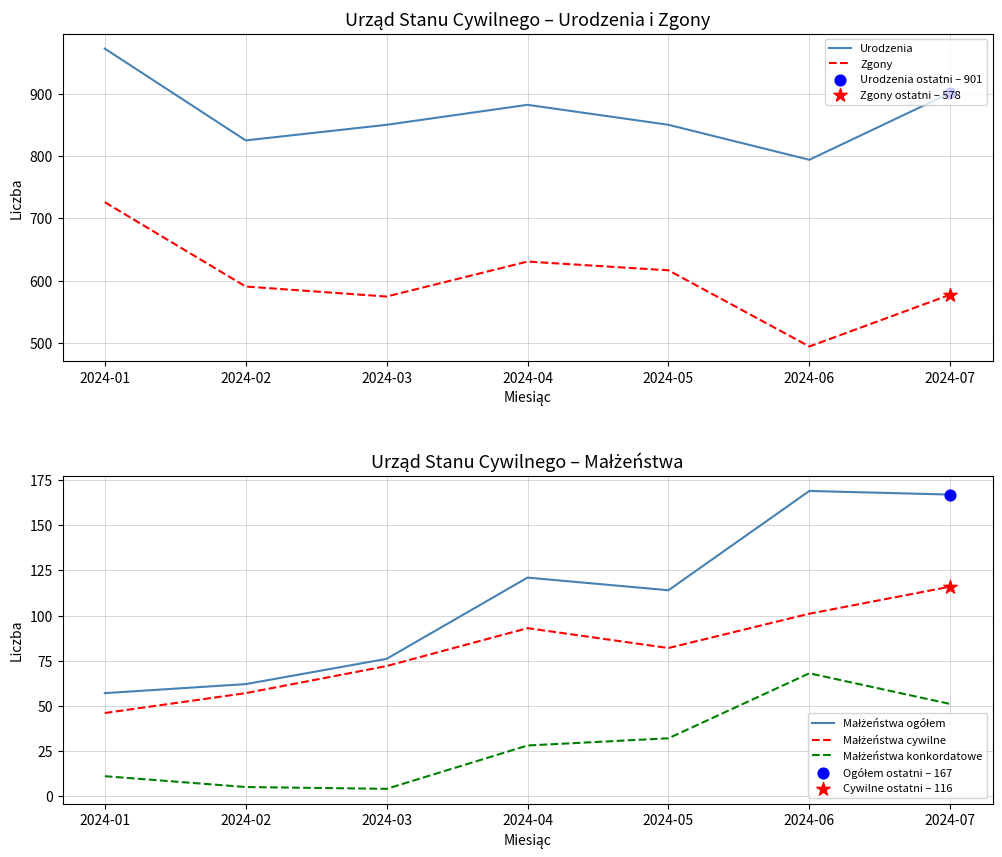

Which series reaches the maximum Y coordinate?

Urodzenia